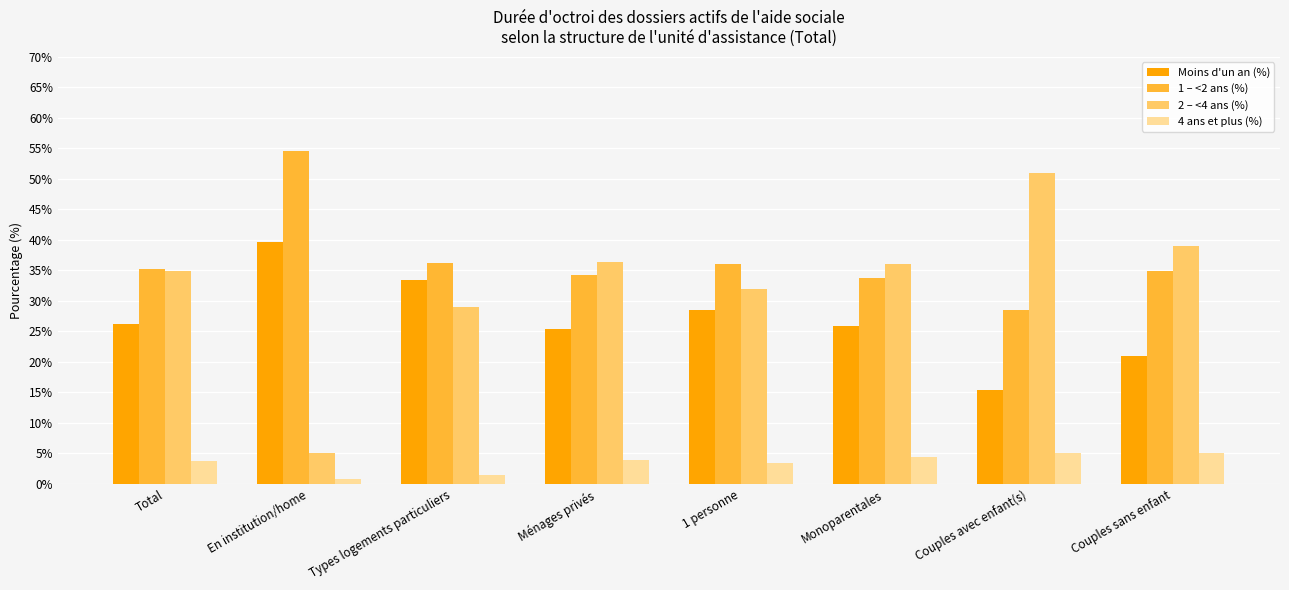

Which series has the largest range (max minus min)?

2 – <4 ans (%)